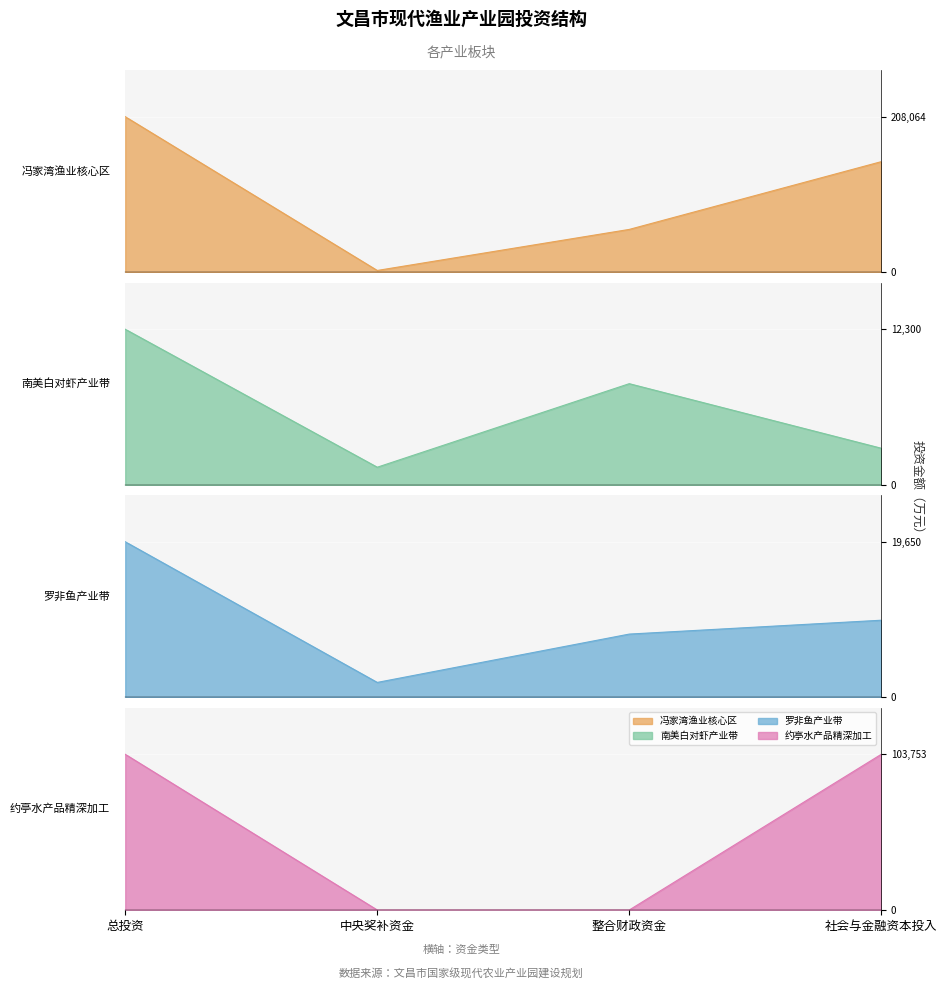

True or false: 冯家湾渔业核心区 has more than 1 points higher than both neighbors.

False